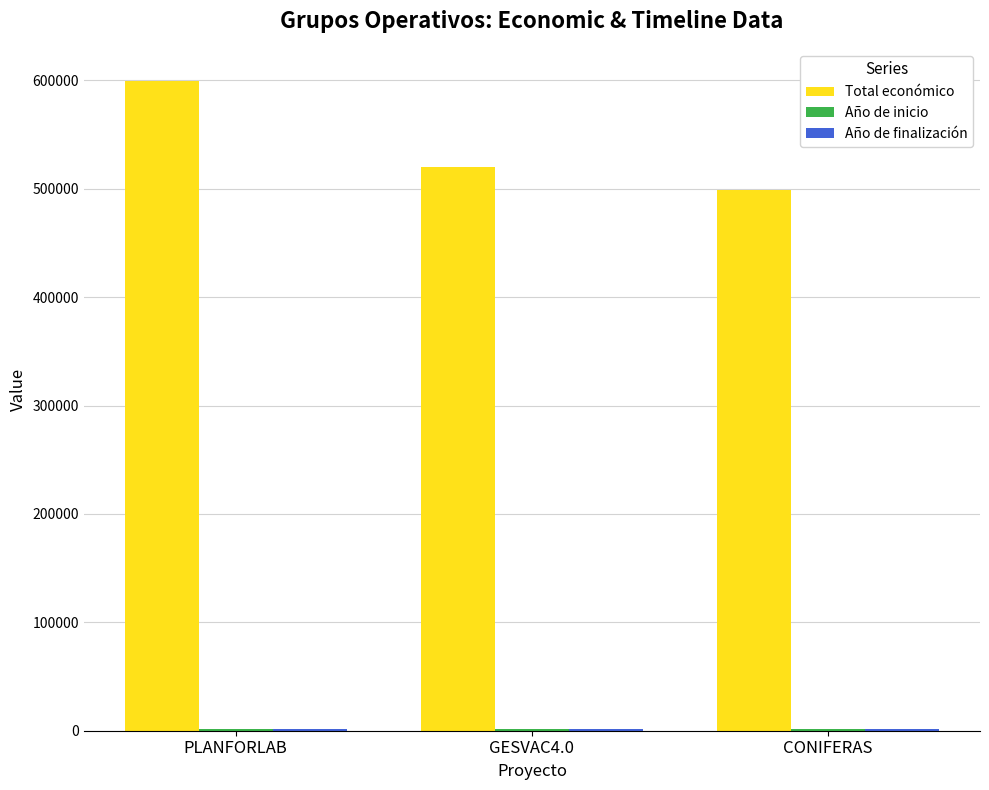

Which series changed the most between PLANFORLAB and CONIFERAS?

Total económico